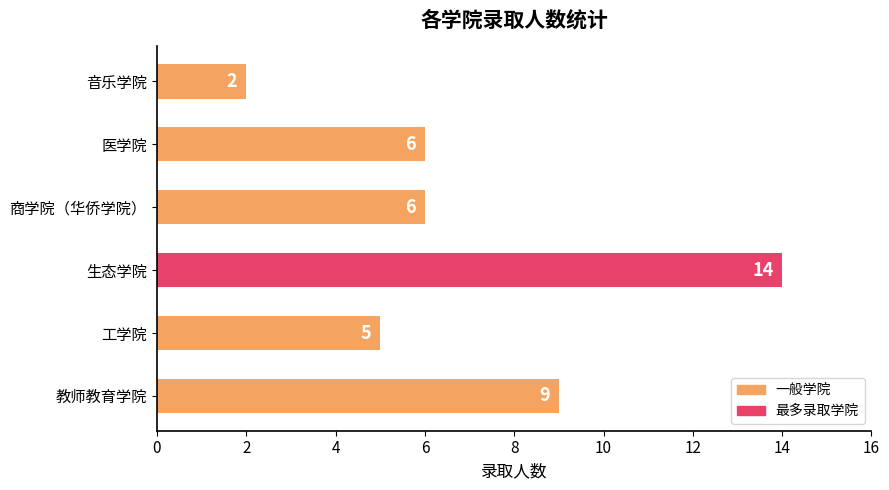

True or false: the data shows 2 at 音乐学院.

True